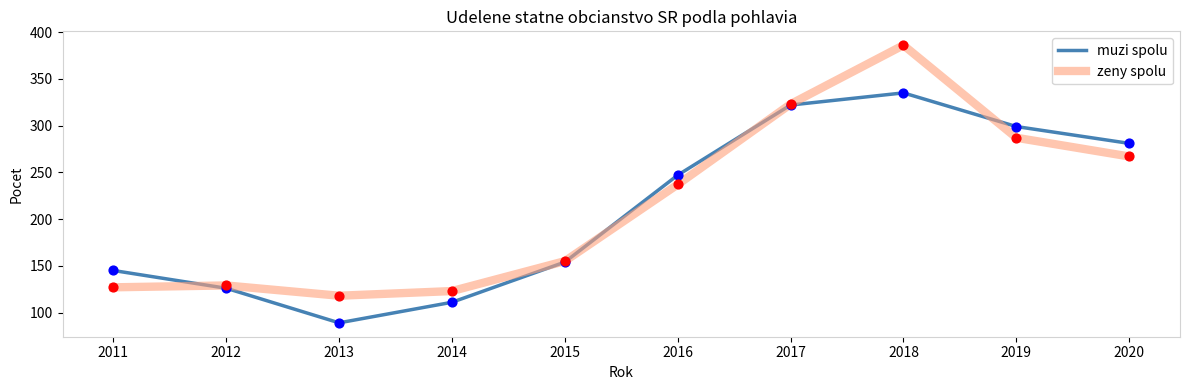

What is the difference between the highest and lowest values at 2011?

18